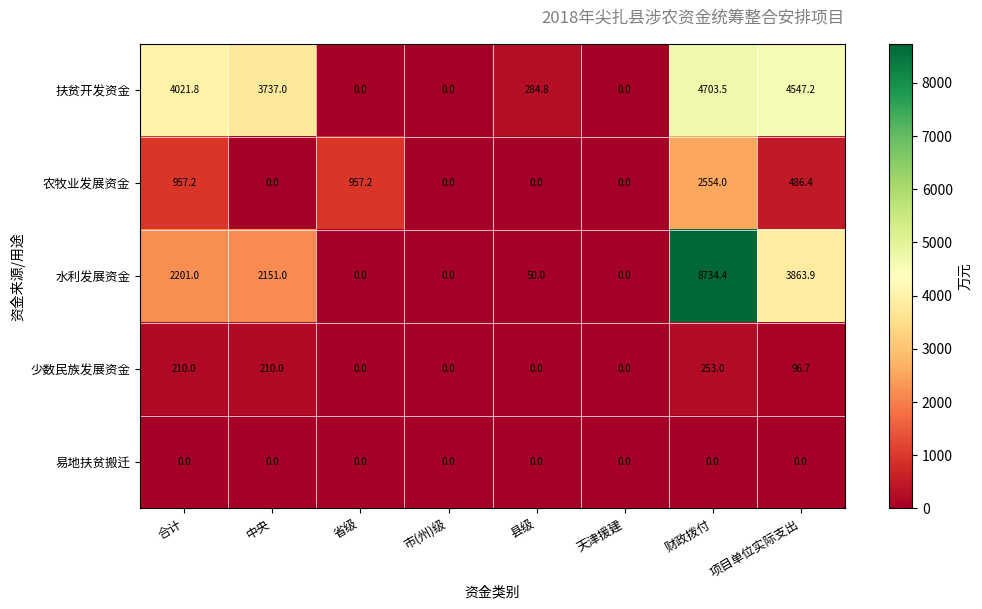

How many distinct data groups are displayed?

5